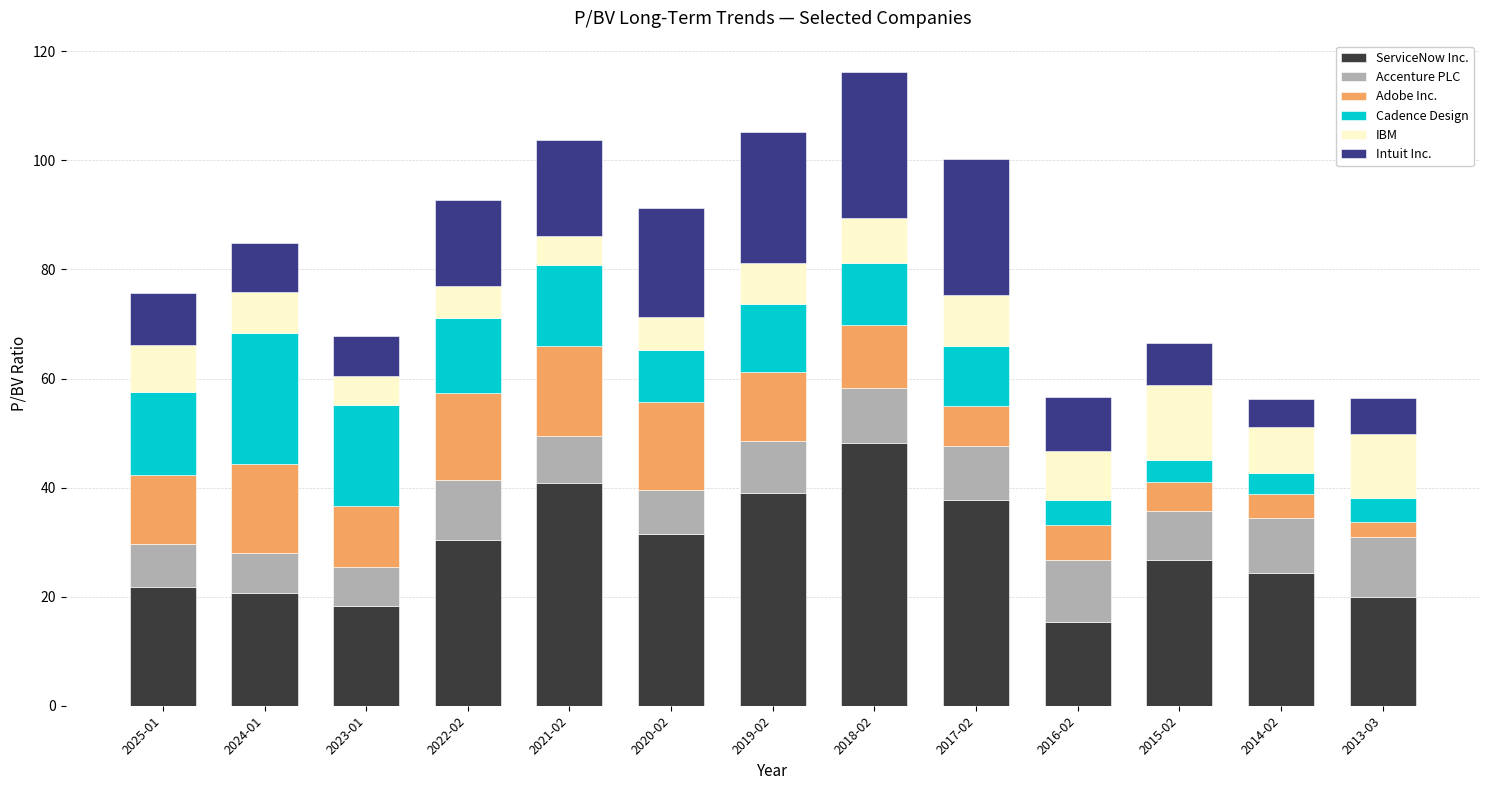

What is the minimum value for ServiceNow Inc.?

15.4